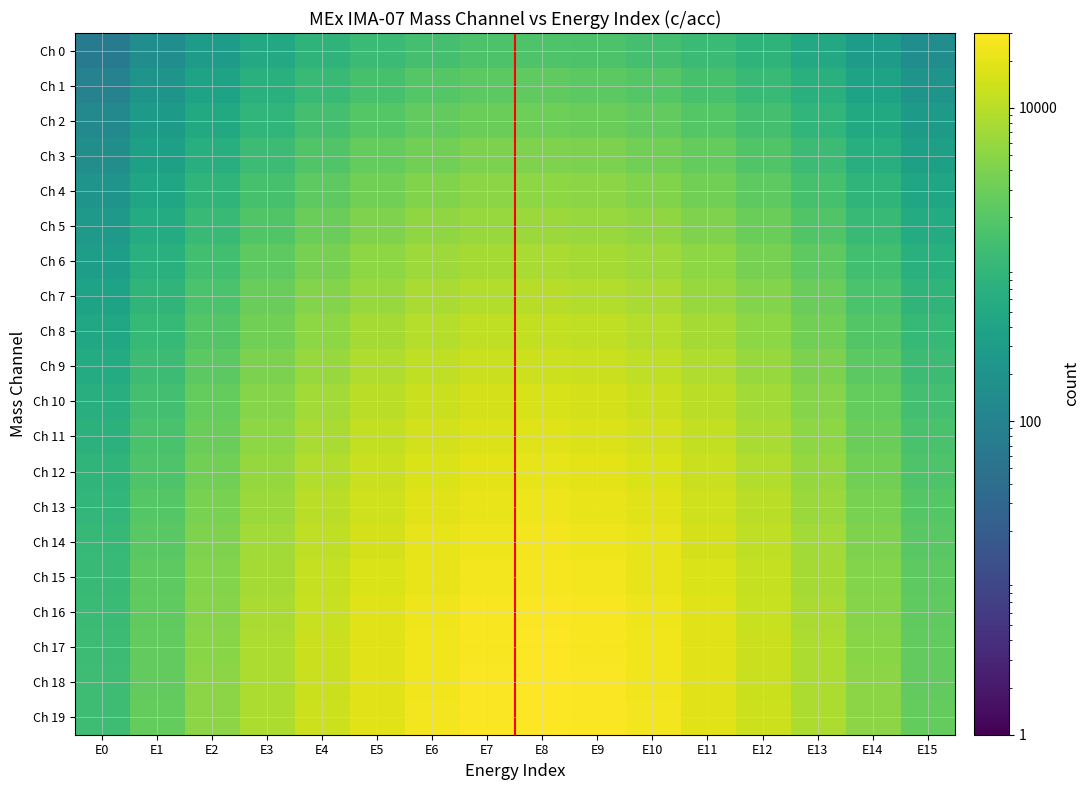

What is the total value across all series at E10?

254925.2